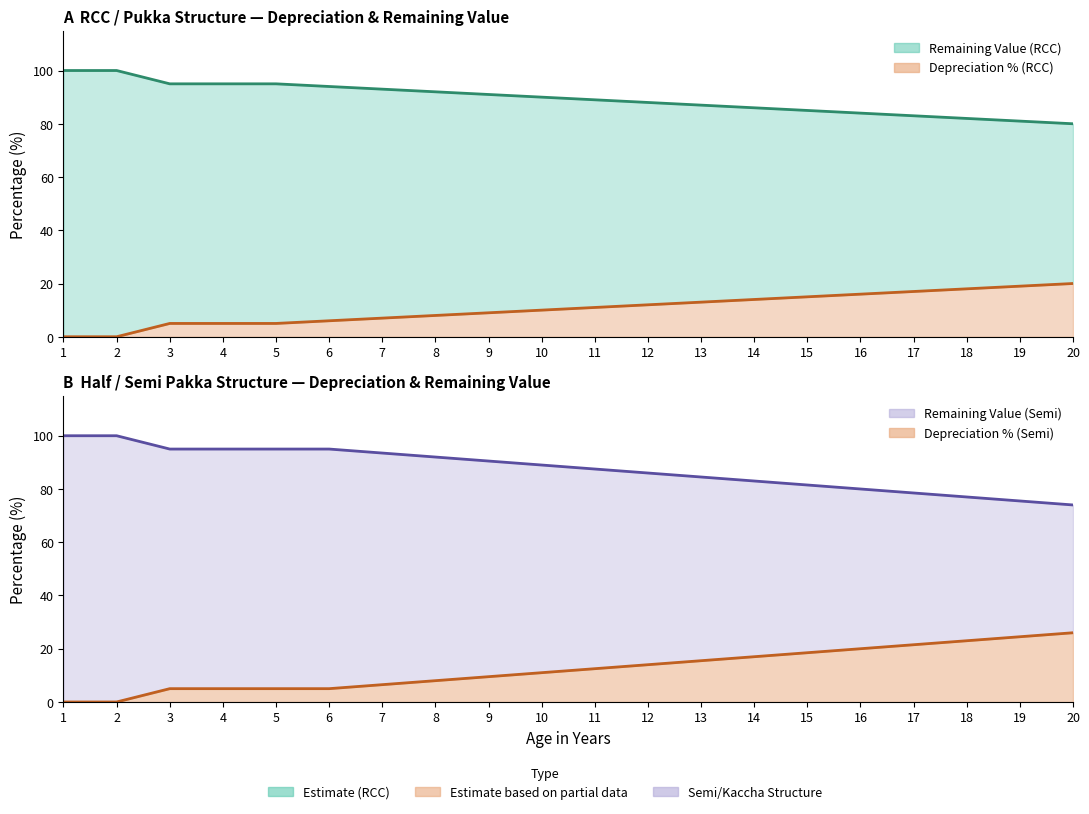

True or false: RCC Depr. (line) has more than 2 points higher than both neighbors.

False